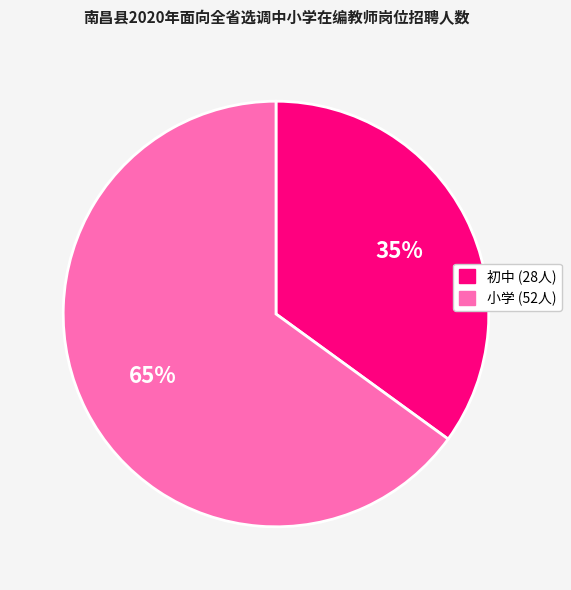

Is there any slice that represents more than half of the pie?

Yes